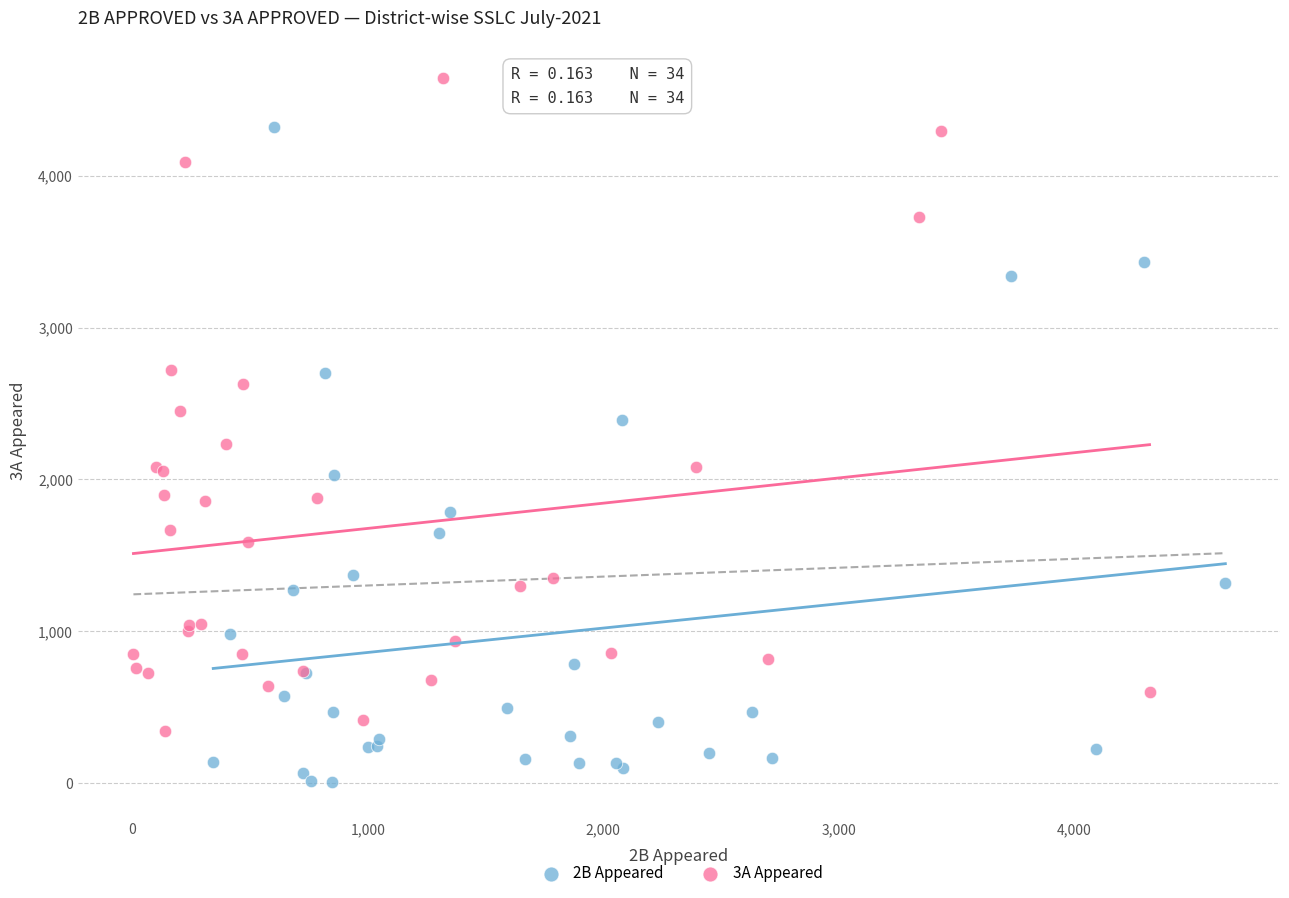

Which series contains the highest Y value?

3A Appeared